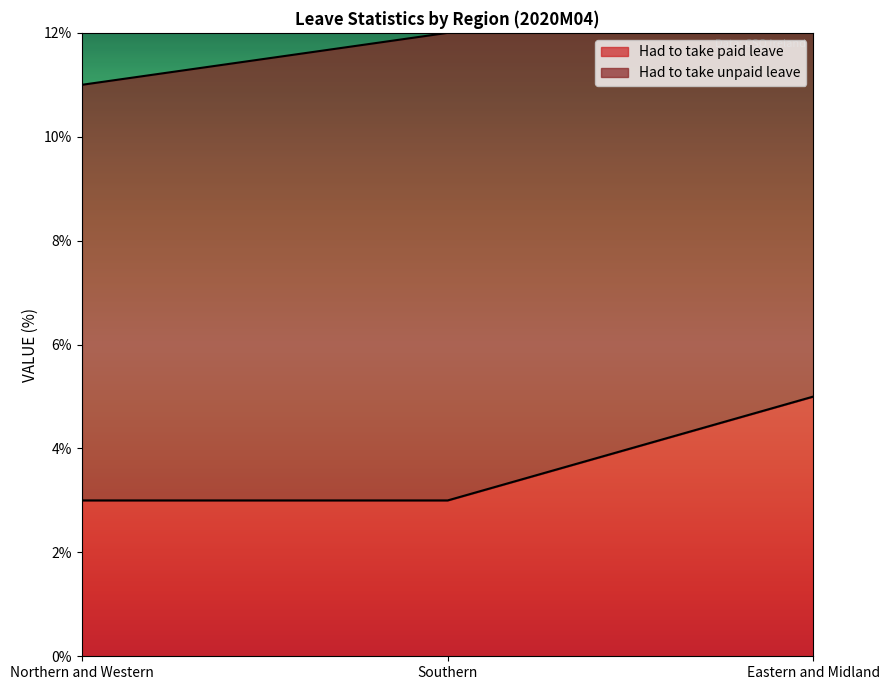

Count the values in the range 3 to 5.

3